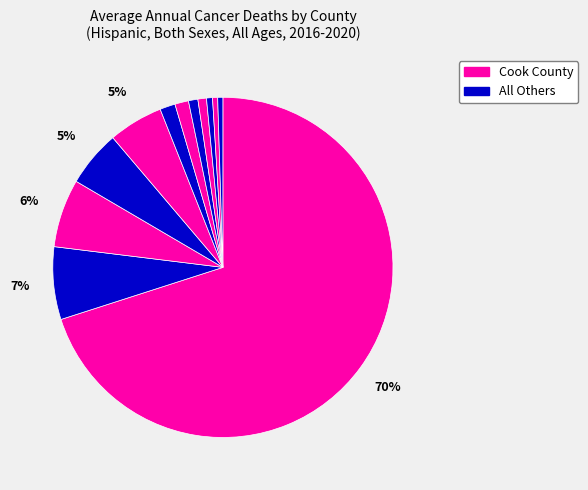

Count the number of slices in the pie.

12